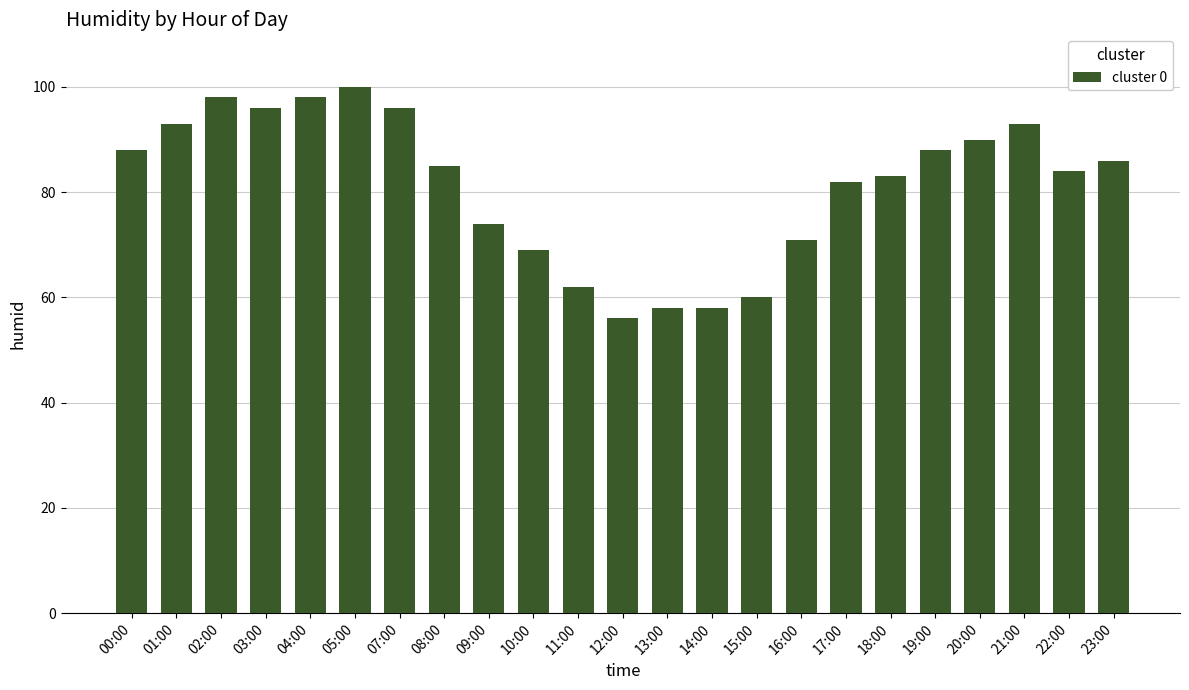

What is the change in value from 00:00 to 17:00?

-6